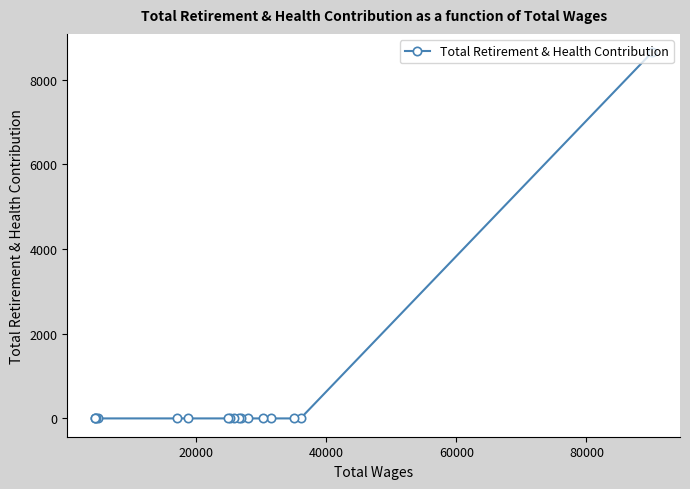

What is the sum of all values?

8646